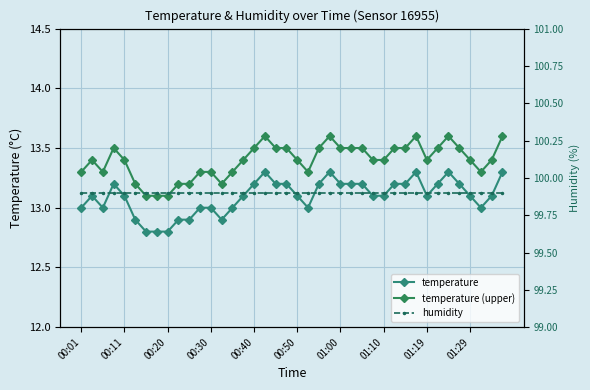

True or false: temperature (upper) and temperature intersect in this chart.

False